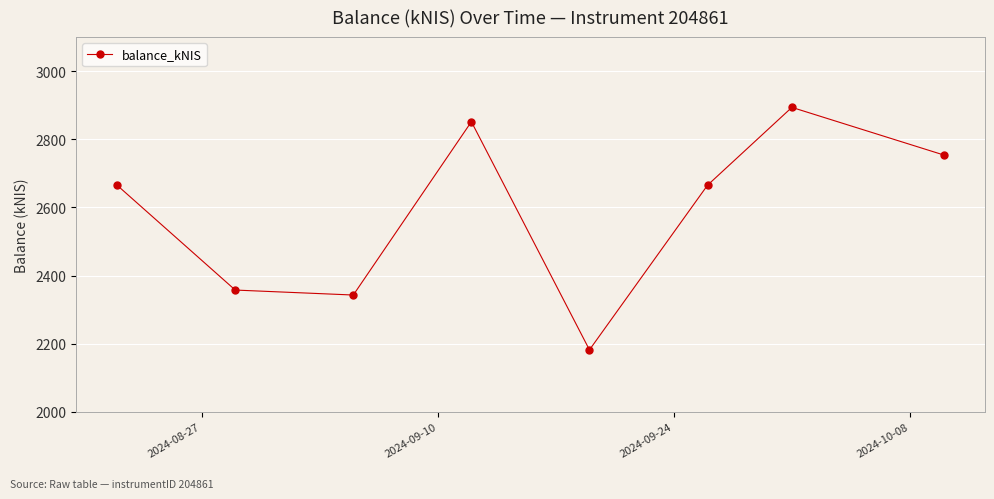

What is the maximum value shown in the chart?

2893.7